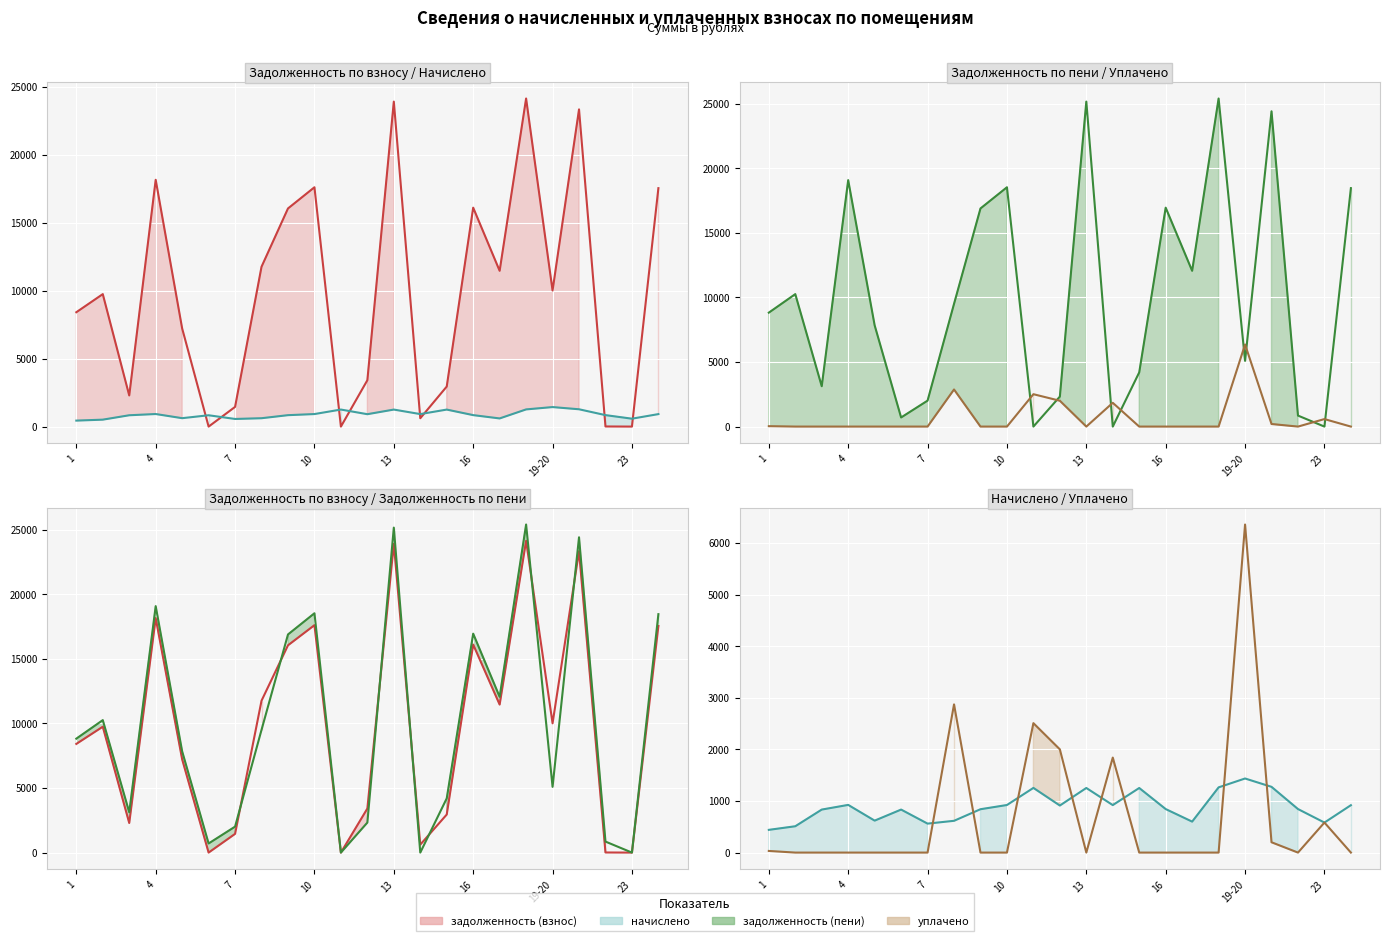

What is the value of the задолженность (пени) (линия) point at the 15th from the left?

4197.9